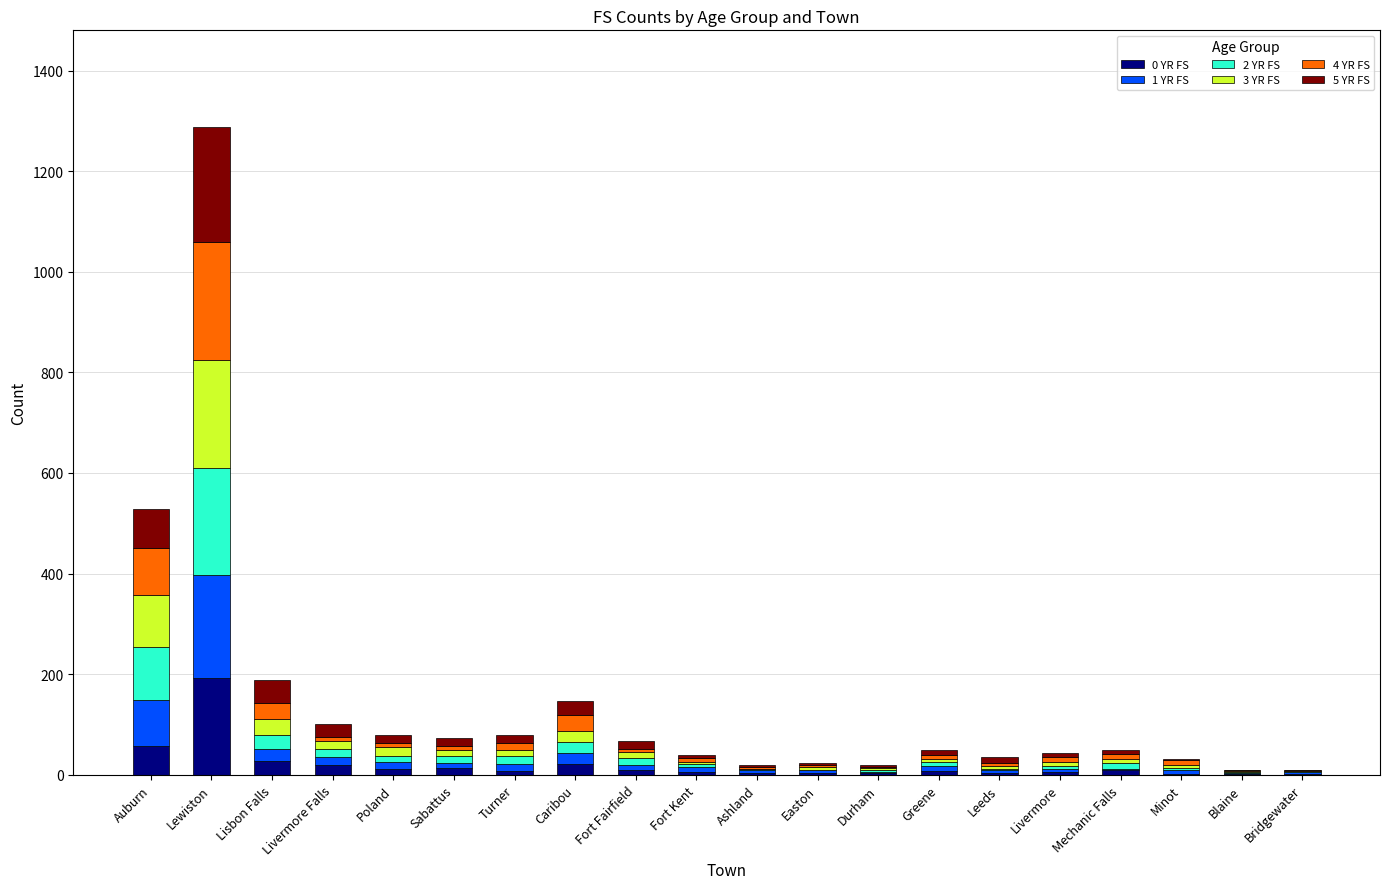

How many data points does each series have?

20